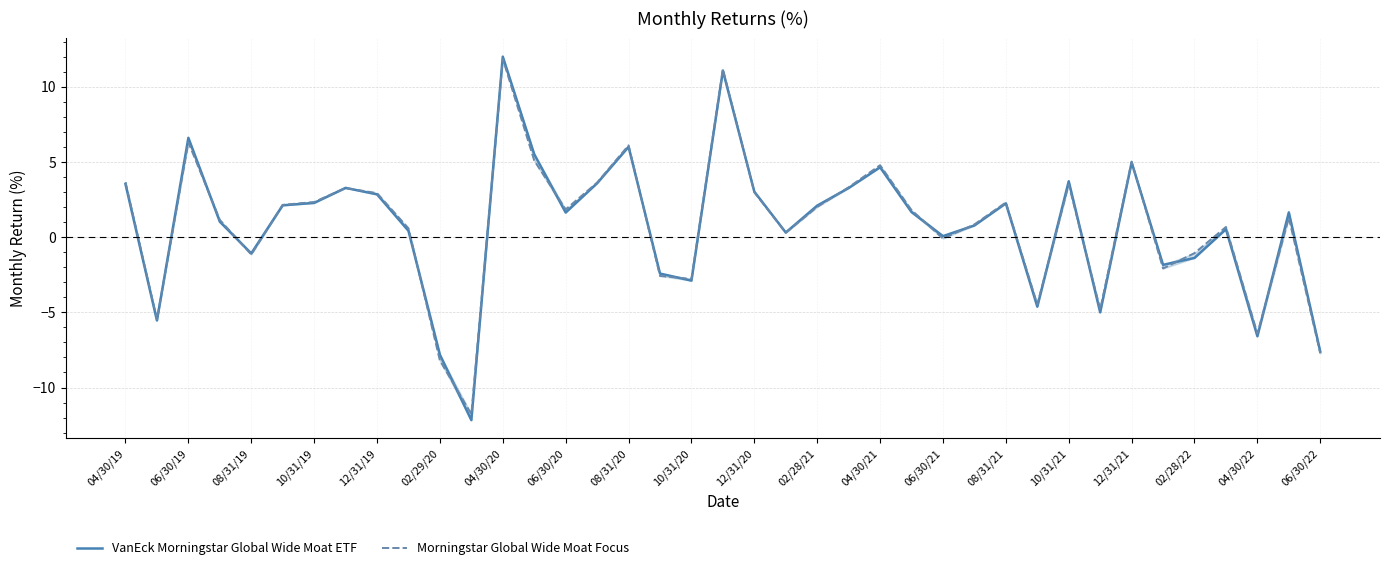

Does the chart have visible grid lines?

Yes